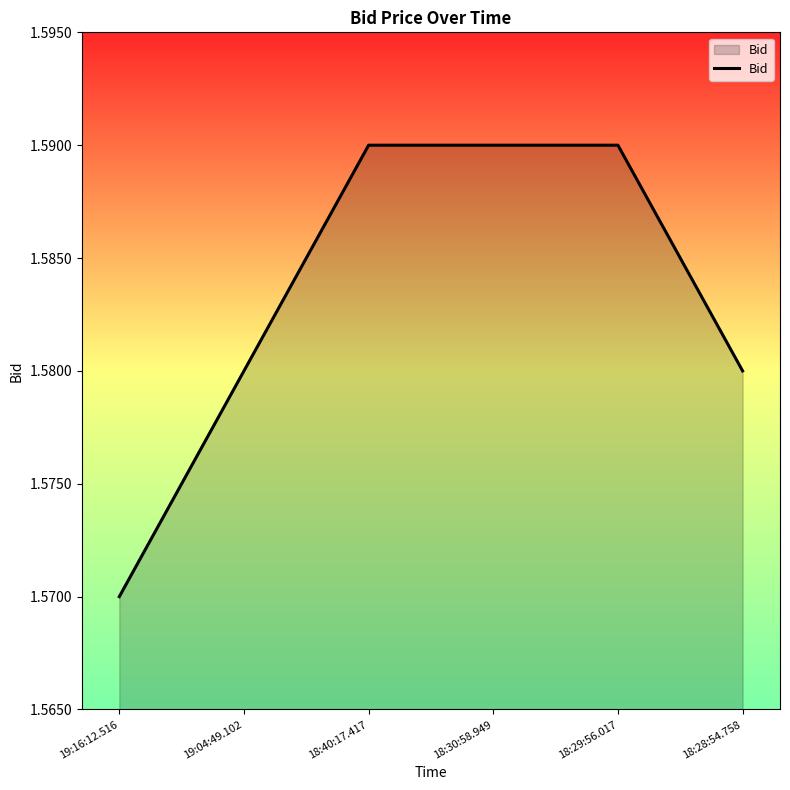

True or false: there are more than 2 points higher than both neighbors.

False